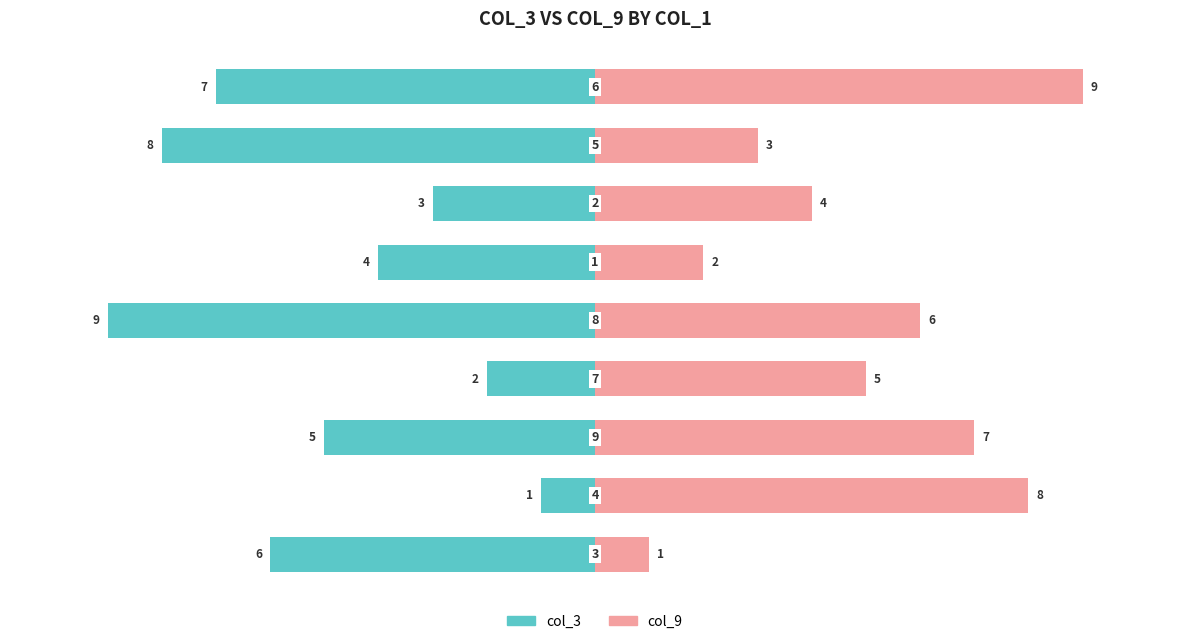

What is the value of the col_3 bar at the 9th from the left?

-7